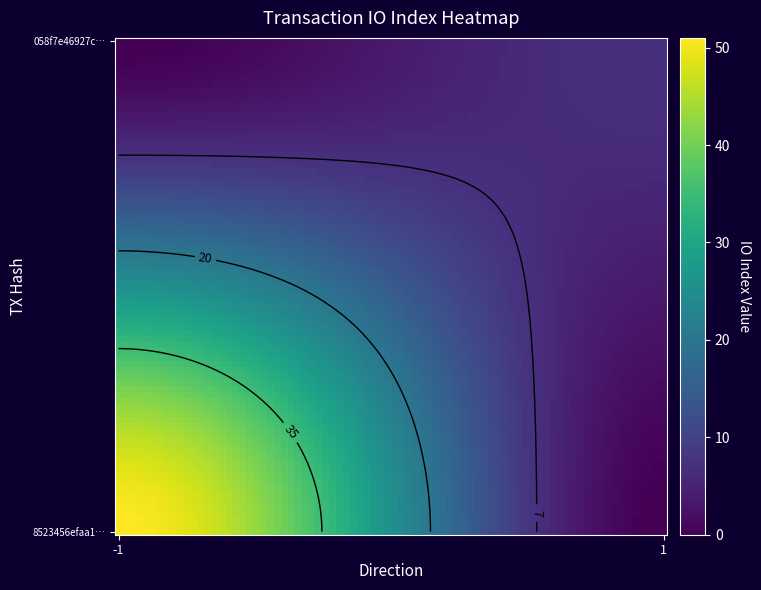

What value does the 8523456efaa10ea852c8125fe8a38e00f9fd633 series have at io_index?

51